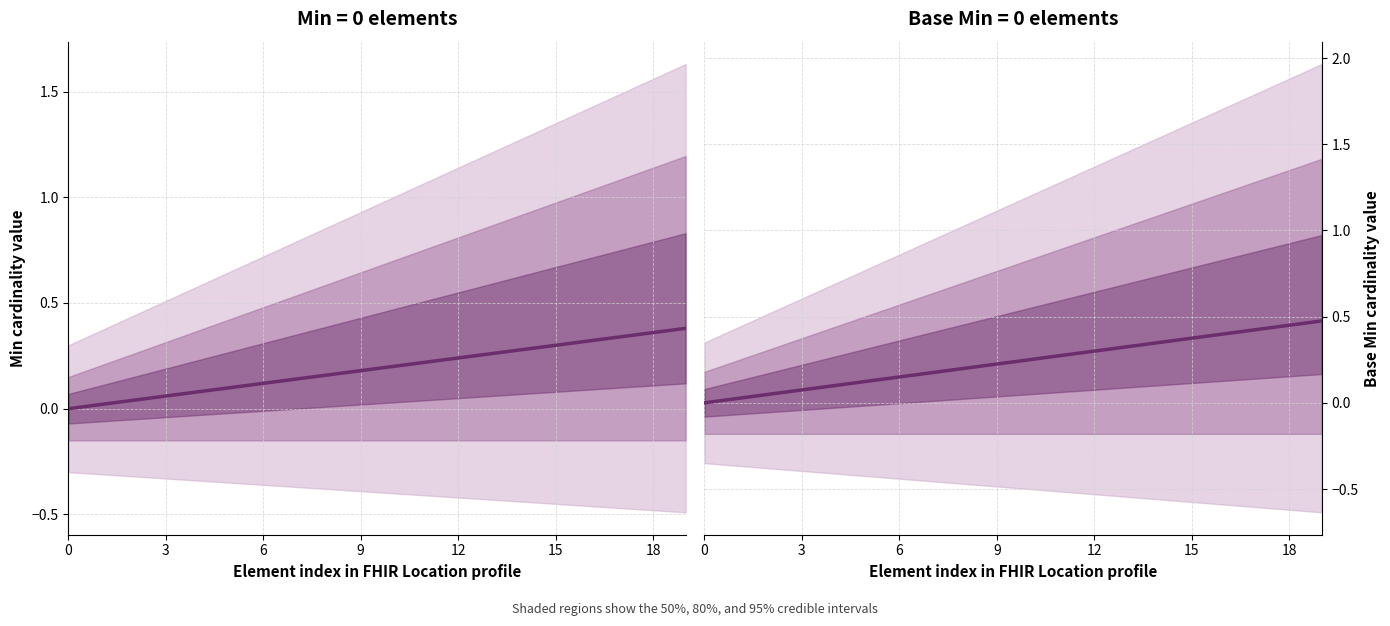

List the series in order of their overall mean, highest first.

Base Min cardinality, Min cardinality